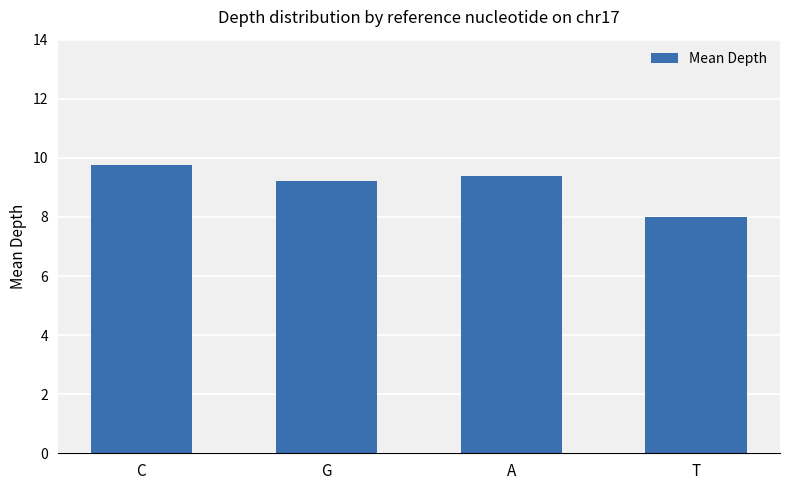

How many data points does each series have?

4